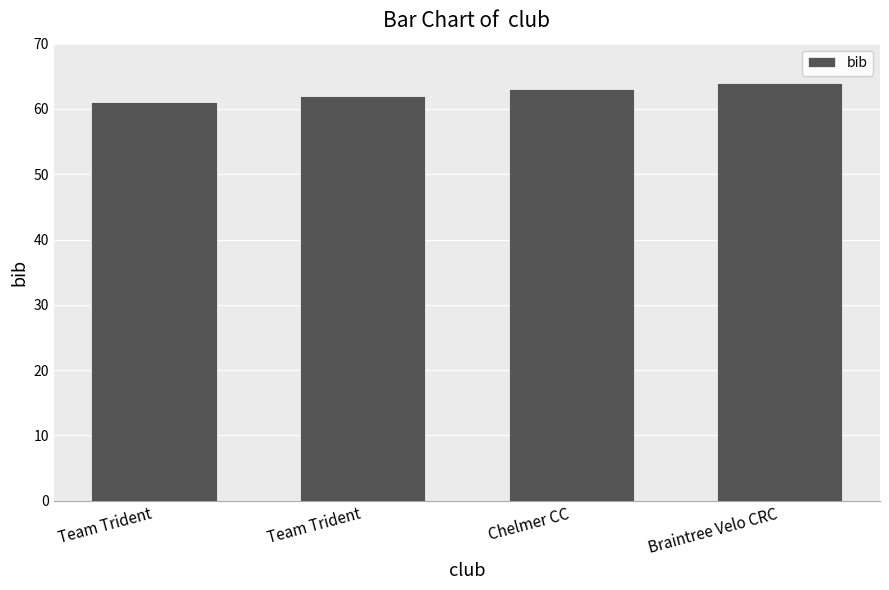

How many series are shown in this chart?

1